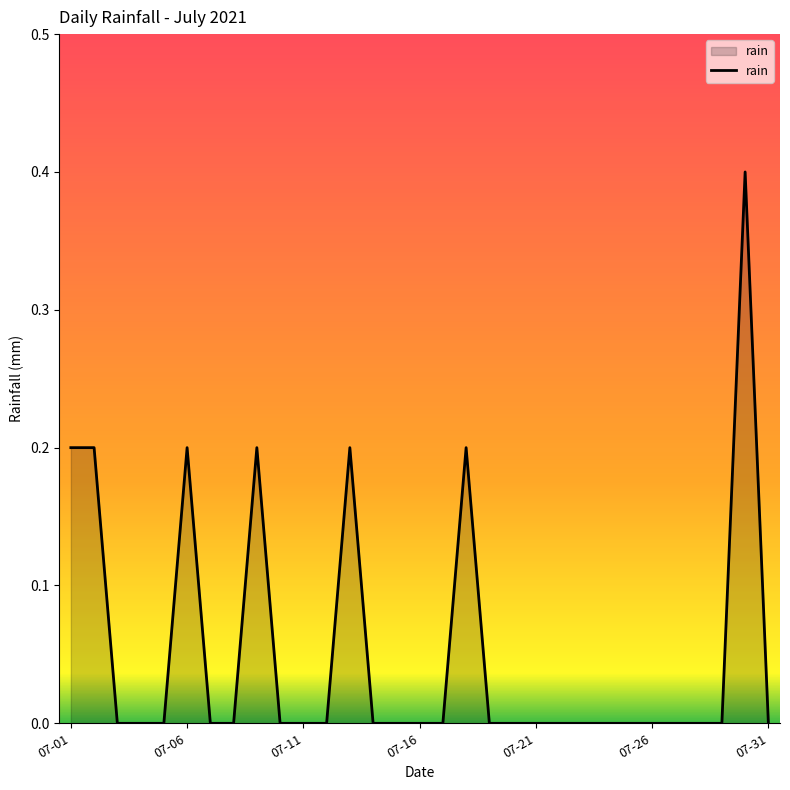

Does the chart display data point markers on the line(s)?

No